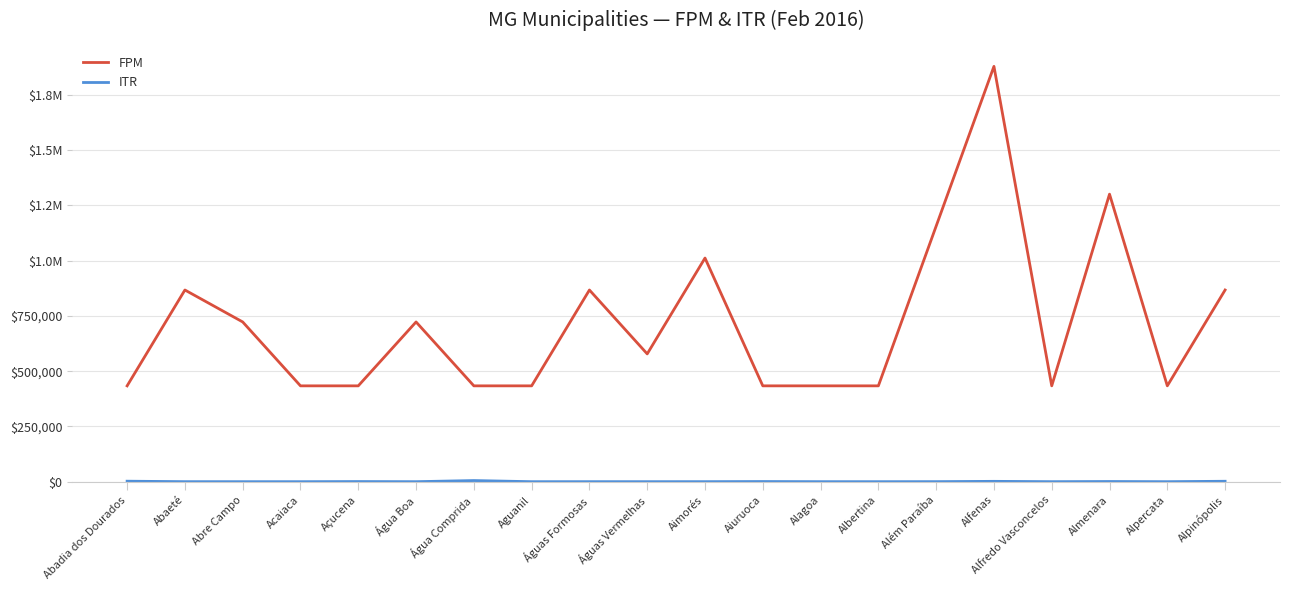

Is this an area chart (filled region under the line)?

No